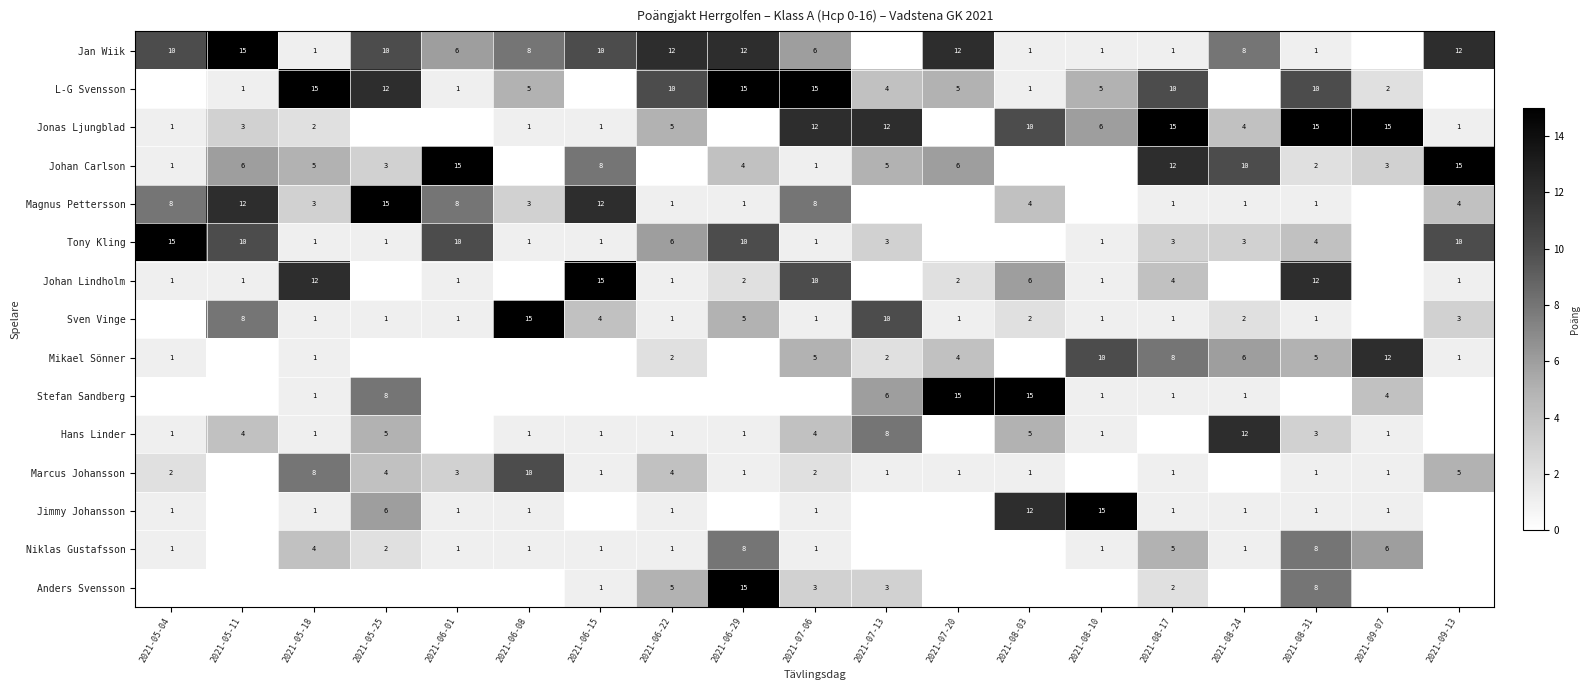

True or false: Jimmy Johansson has a value of 9 at 2021-08-10.

False